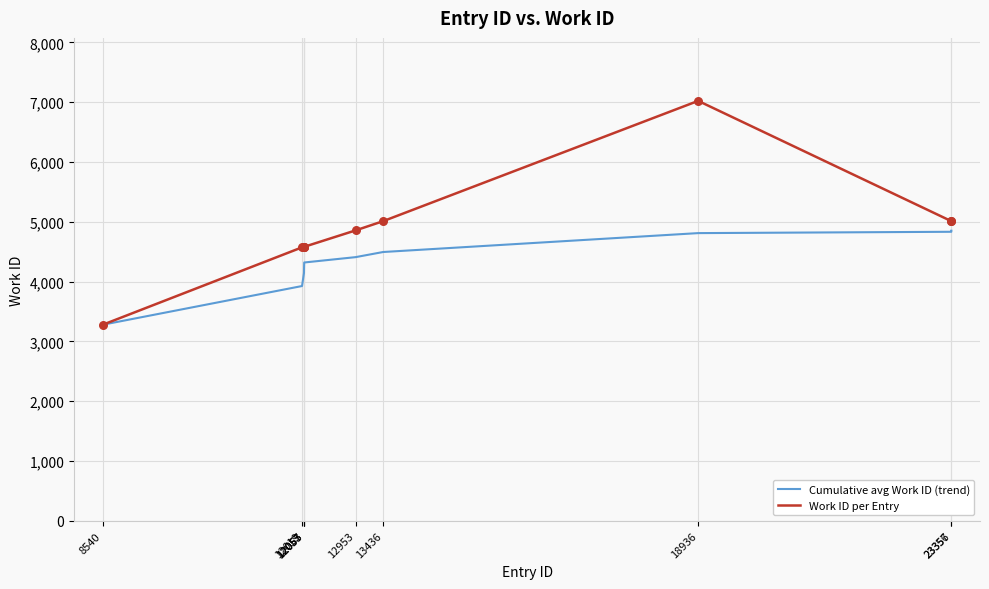

Which series has the largest total across all categories?

Work ID per Entry